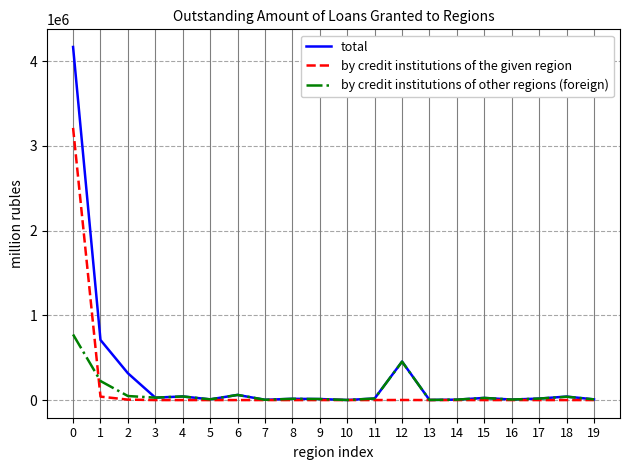

Which series has the widest spread of values?

total